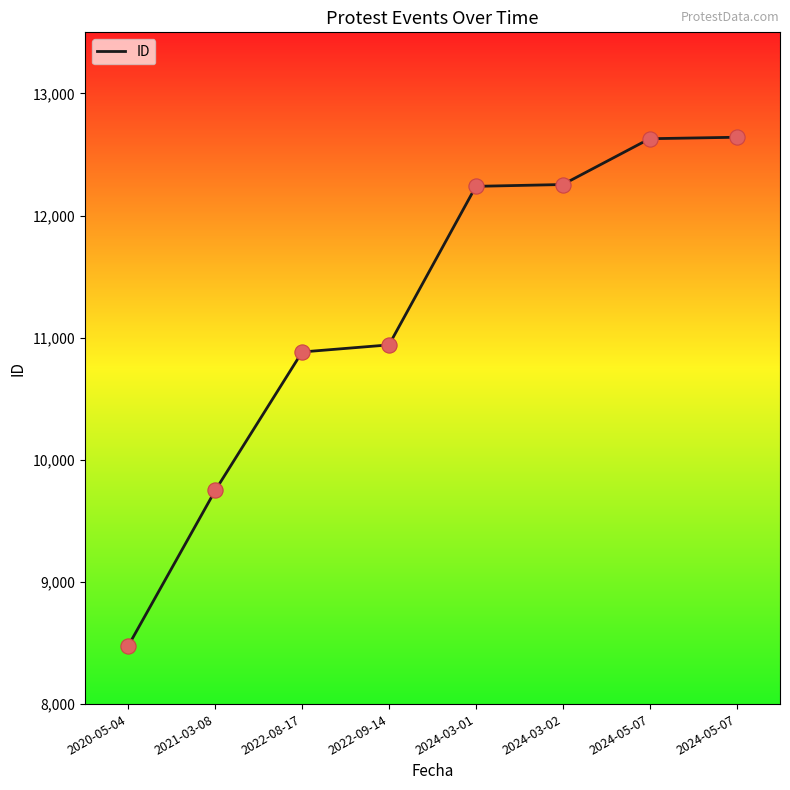

What is the change in value from 2022-08-17 to 2024-03-02?

+1371